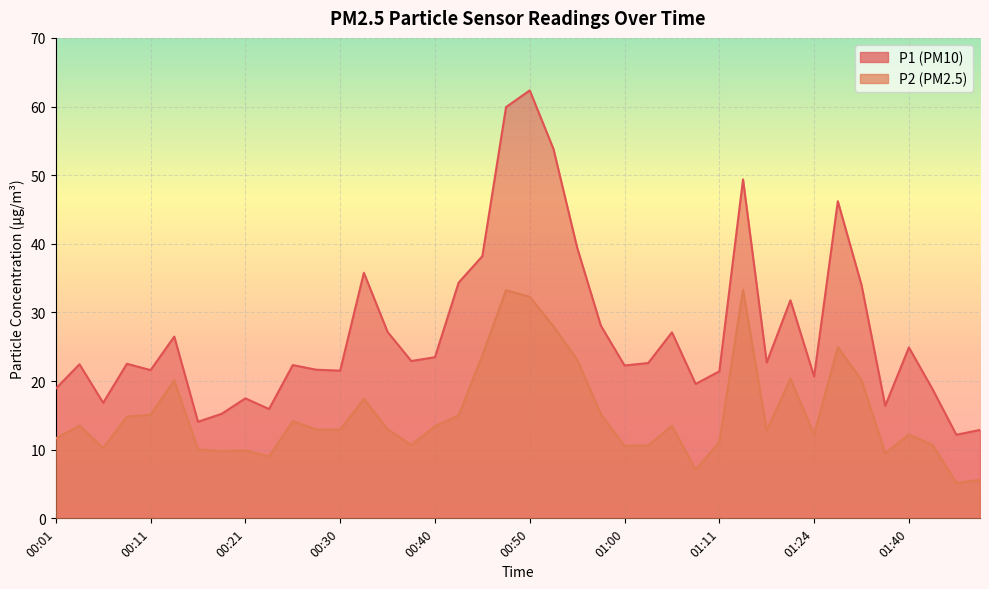

Reading right to left, transcribe all the data shown in this chart.

P1: 12.9	12.2	18.8	24.9	16.4	34.0	46.2	20.7	31.8	22.7	49.4	21.4	19.6	27.1	22.6	22.3	28.1	39.5	53.8	62.4	59.9	38.2	34.4	23.5	22.9	27.2	35.8	21.5	21.6	22.3	15.9	17.5	15.2	14.1	26.5	21.6	22.5	16.8	22.4	18.9
P2: 5.6	5.2	10.7	12.2	9.5	20.1	24.9	12.2	20.4	12.8	33.3	11.1	7.1	13.5	10.6	10.6	15.2	23.1	28.0	32.3	33.2	23.8	15.0	13.4	10.7	13.0	17.4	12.9	12.9	14.2	9.0	9.9	9.8	10.0	20.1	15.1	14.8	10.2	13.5	11.7